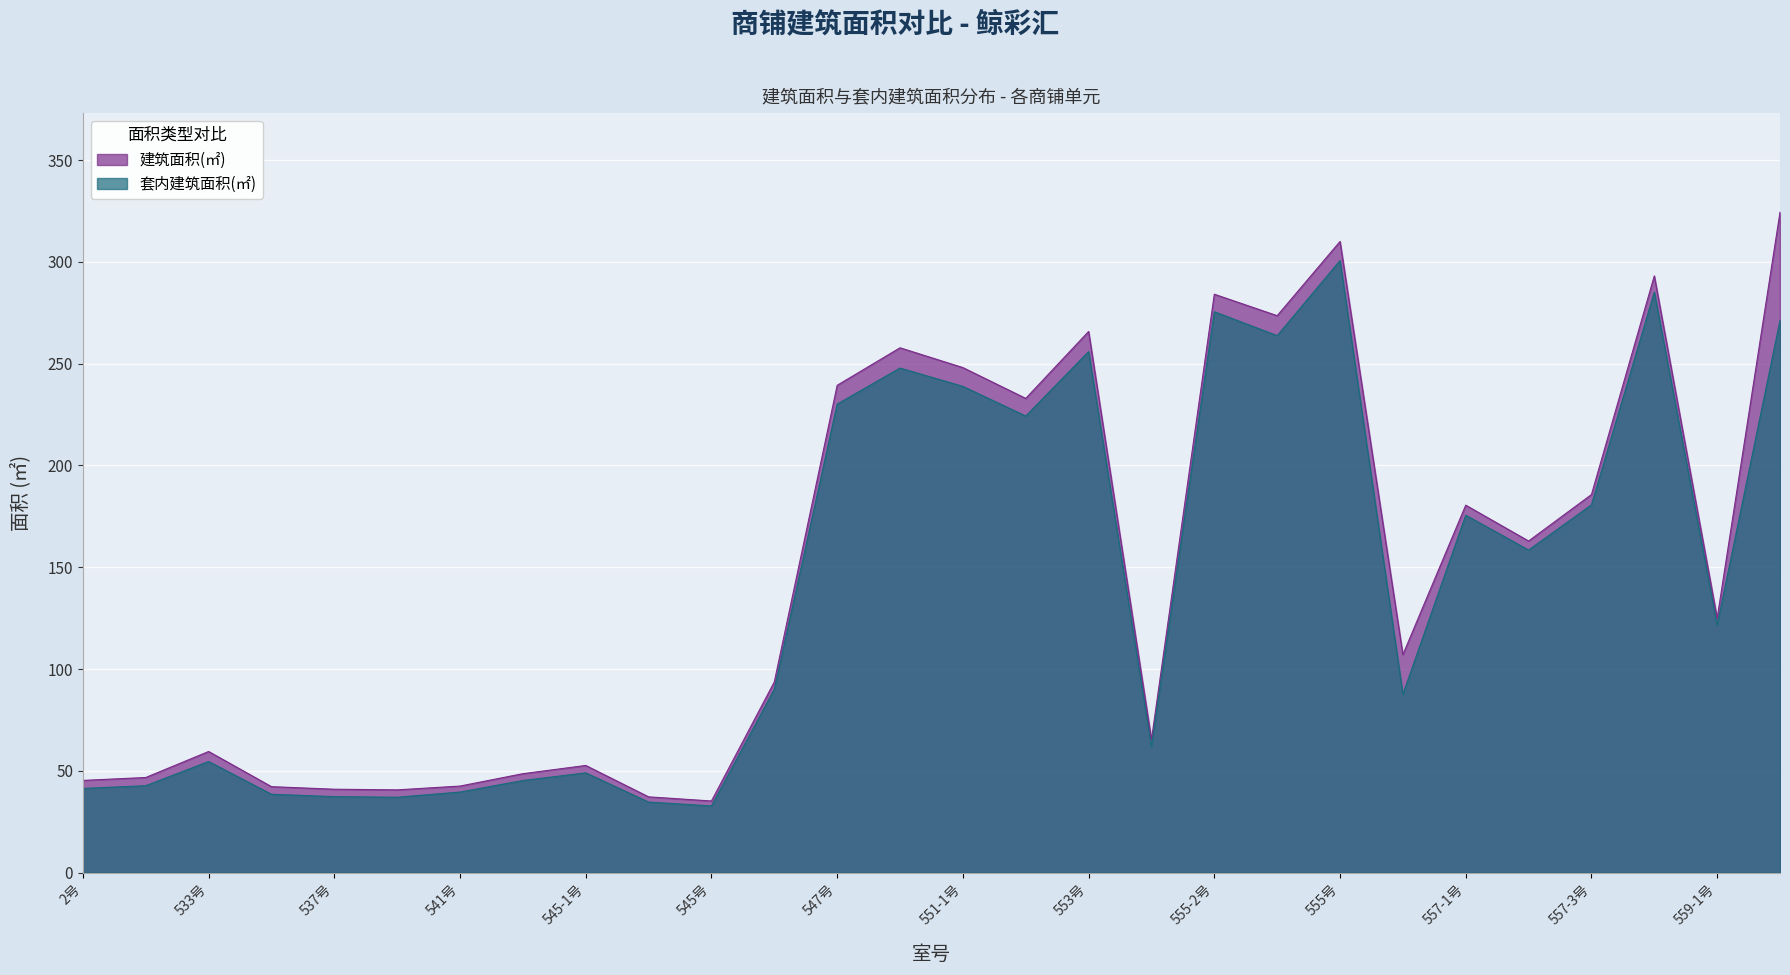

Reading left to right, what are all the values shown in this chart?

建筑面积(㎡): 2号=45.3	4号=46.7	533号=59.5	535号=42.2	537号=41.0	539号=40.6	541号=42.5	543号=48.6	545-1号=52.6	545-2号=37.2	545号=35.2	547-1号=93.7	547号=239.4	549号=257.8	551-1号=248.1	551号=232.9	553号=265.8	555-1号=65.4	555-2号=284.1	555-3号=273.6	555号=310.0	559号=107.1	557-1号=180.5	557-2号=162.9	557-3号=185.7	557号=293.1	559-1号=125.0	561号=324.4
套内建筑面积(㎡): 2号=41.4	4号=42.7	533号=54.6	535号=38.5	537号=37.3	539号=37.0	541号=39.6	543号=45.2	545-1号=49.0	545-2号=34.6	545号=32.8	547-1号=90.1	547号=230.1	549号=247.9	551-1号=238.8	551号=224.3	553号=255.9	555-1号=61.8	555-2号=275.5	555-3号=263.8	555号=300.6	559号=87.6	557-1号=175.6	557-2号=158.5	557-3号=180.6	557号=285.1	559-1号=121.6	561号=271.3